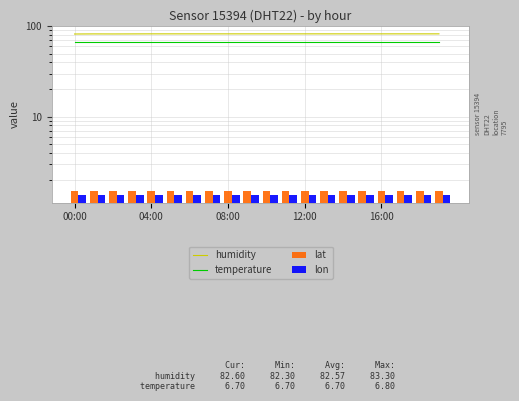

Is it true that lon equals 1.4 at 12:00?

True